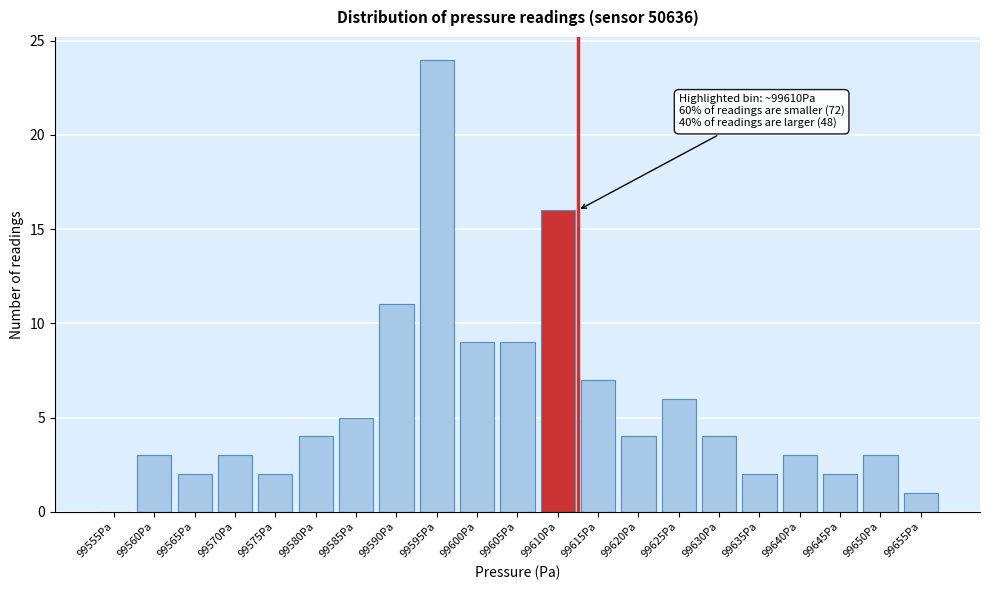

Reading left to right, extract all data points from this chart.

99555Pa=0	99560Pa=3	99565Pa=2	99570Pa=3	99575Pa=2	99580Pa=4	99585Pa=5	99590Pa=11	99595Pa=24	99600Pa=9	99605Pa=9	99610Pa=16	99615Pa=7	99620Pa=4	99625Pa=6	99630Pa=4	99635Pa=2	99640Pa=3	99645Pa=2	99650Pa=3	99655Pa=1